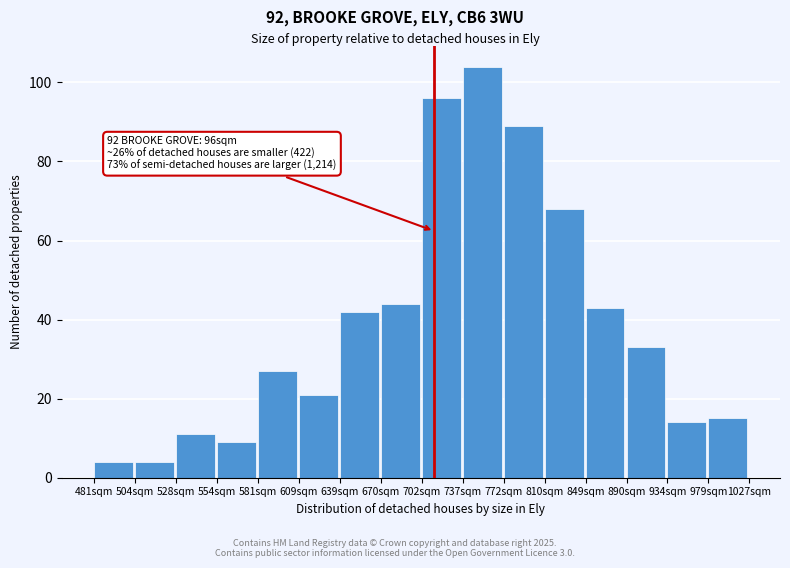

Reading left to right, list all the values displayed in this chart.

4	4	11	9	27	21	42	44	96	104	89	68	43	33	14	15